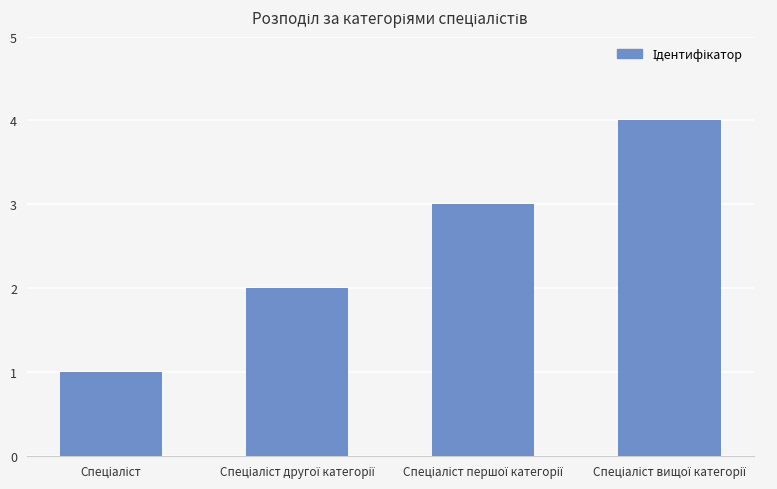

What is the sum of all values?

10